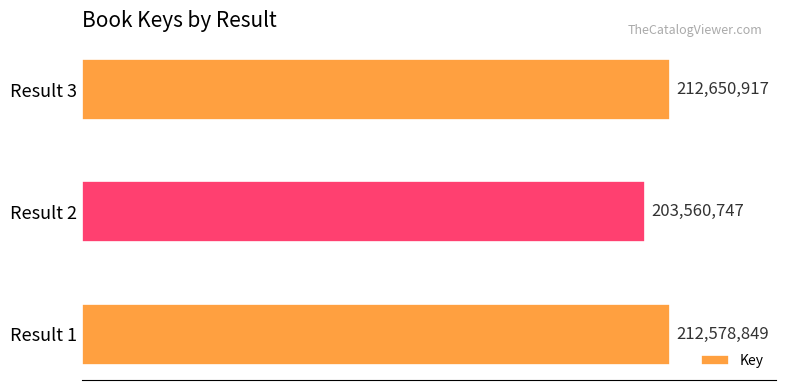

What is the greatest value displayed?

212650917